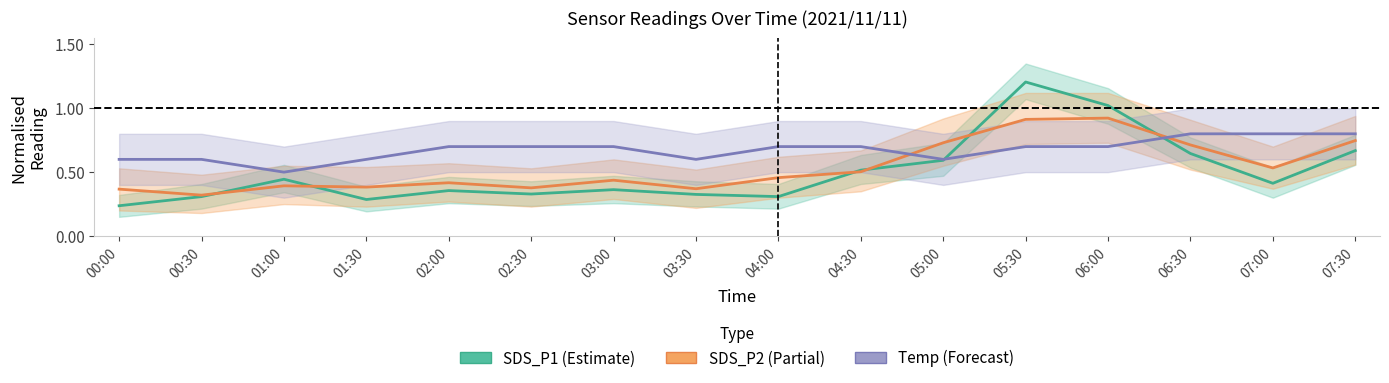

How many interior local peaks does the SDS_P2 (Partial) series have?

4